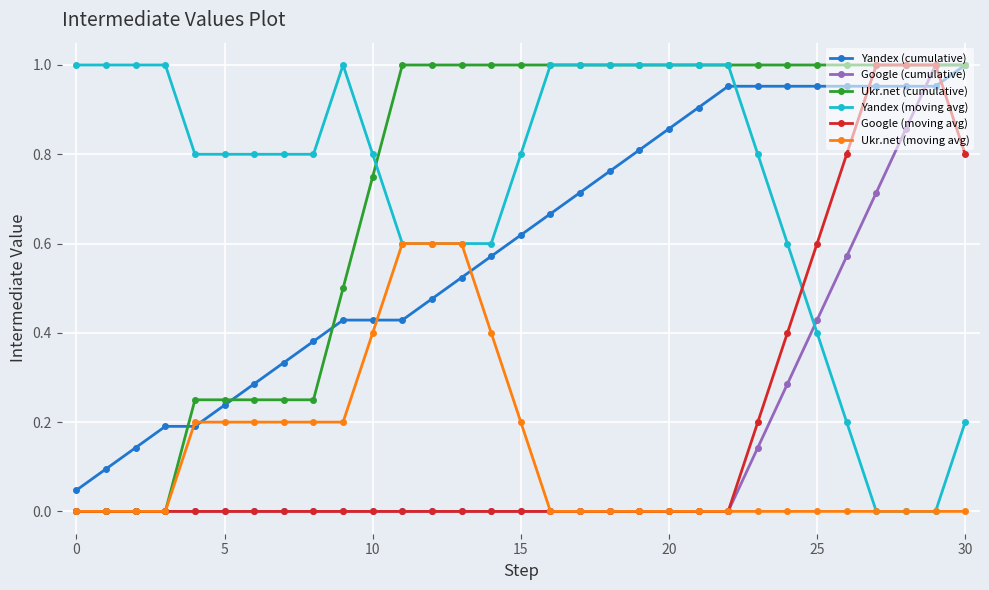

After their last crossing, which series has the higher values: Yandex (moving avg) or Google (moving avg)?

Google (moving avg)